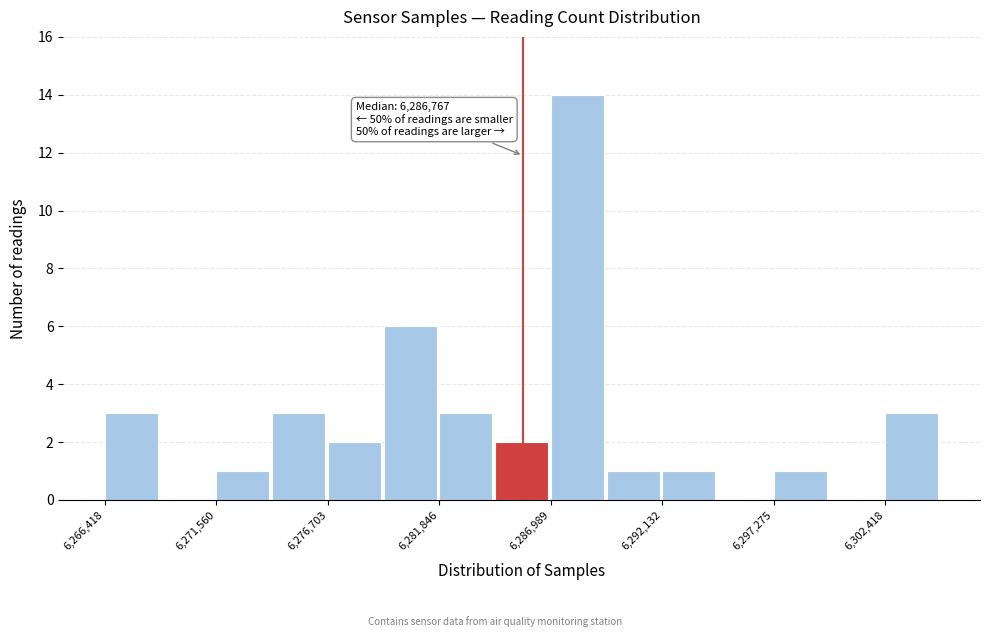

Read against the x-axis, roughly where is the centre of the tallest bar?

6288000